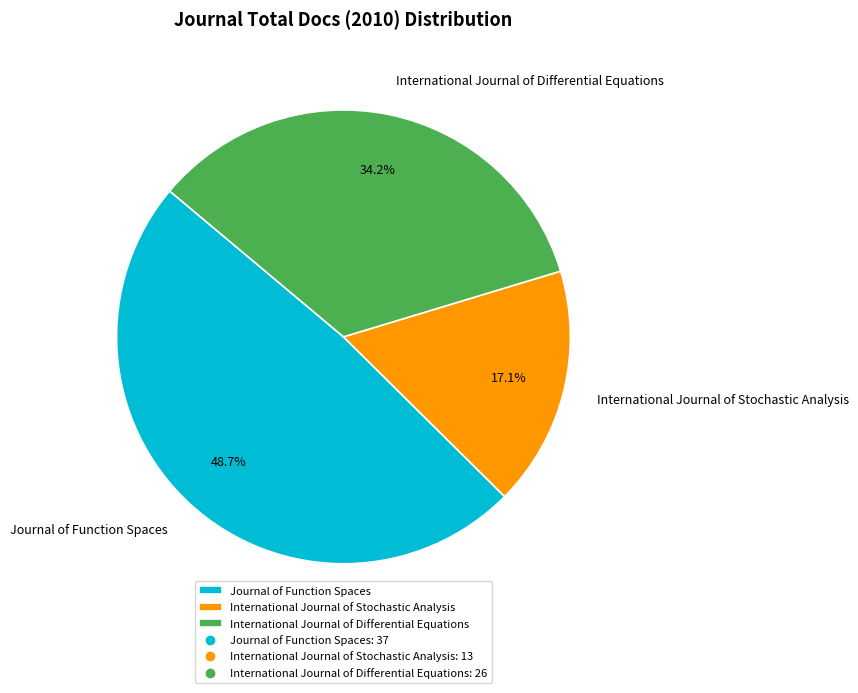

What is the total percentage of International Journal of Differential Equations and International Journal of Stochastic Analysis?

51.3%